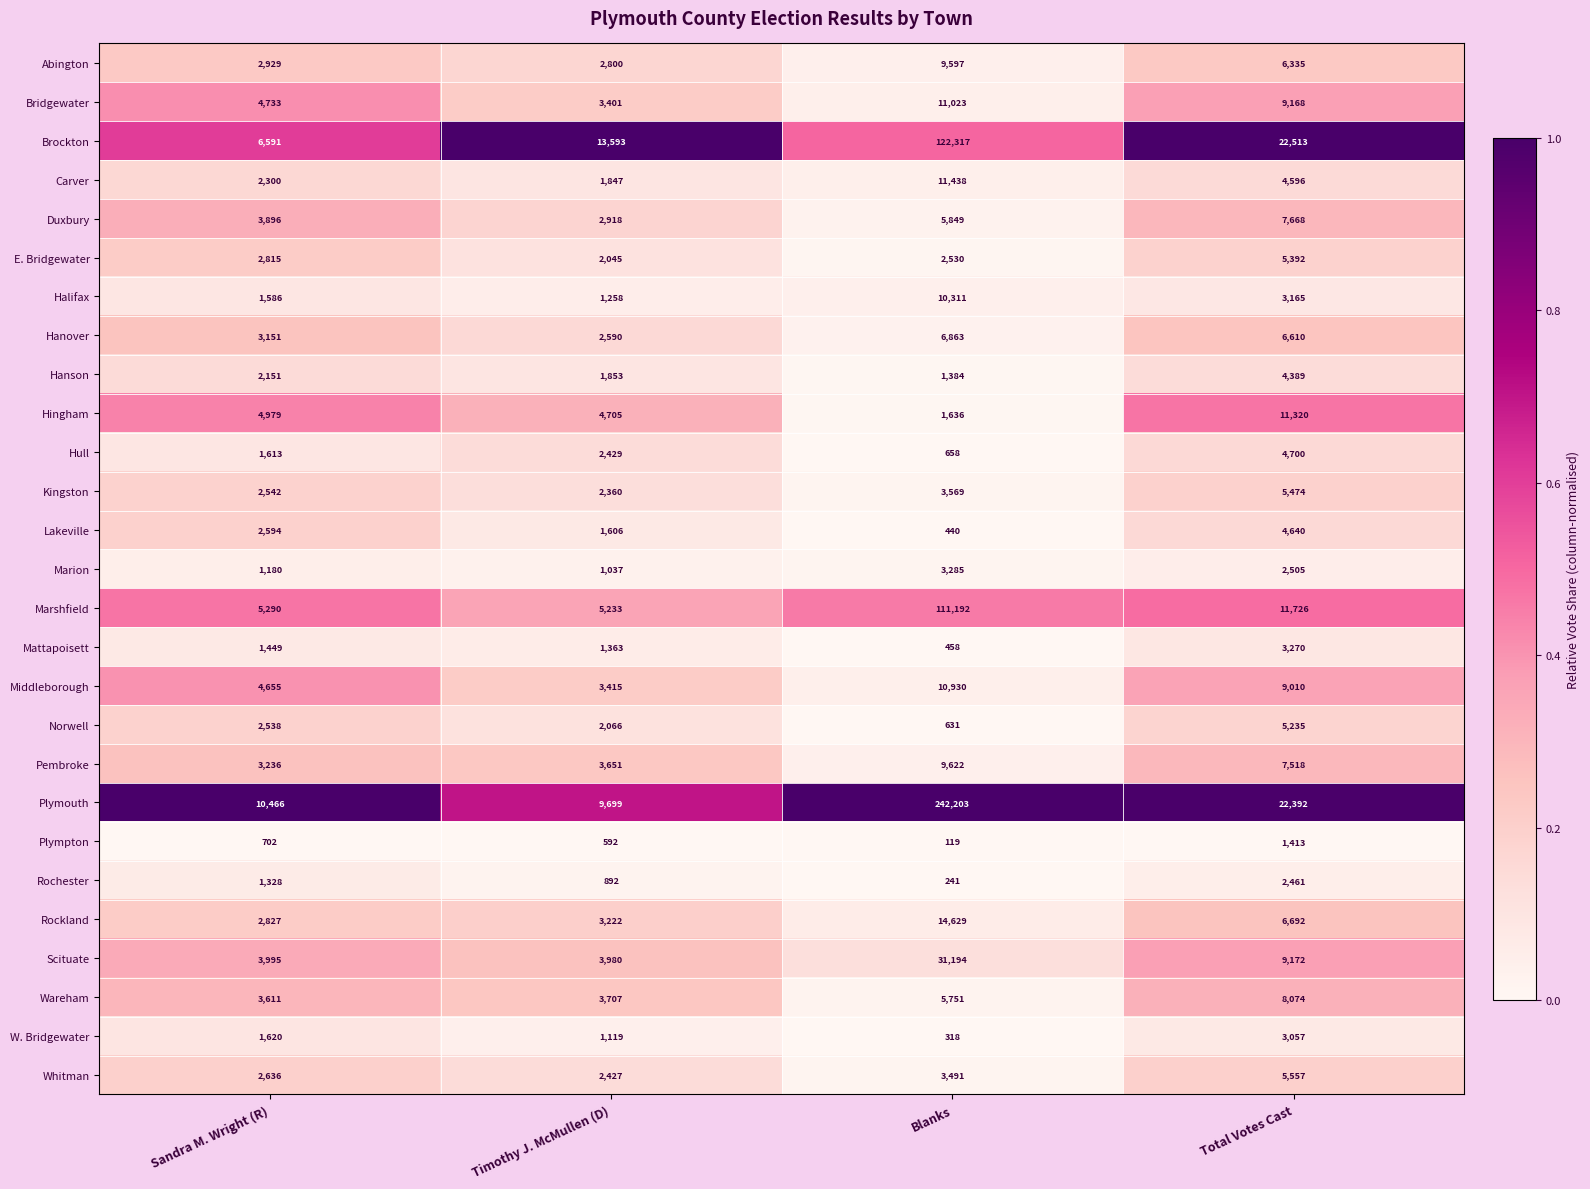

At which label is W. Bridgewater closest to 1687?

Sandra M. Wright (R)